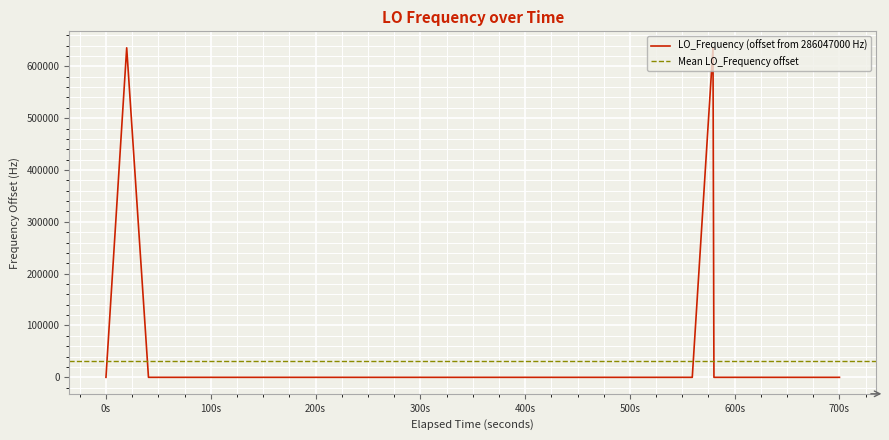

What is the sum of all values?

1271500.8